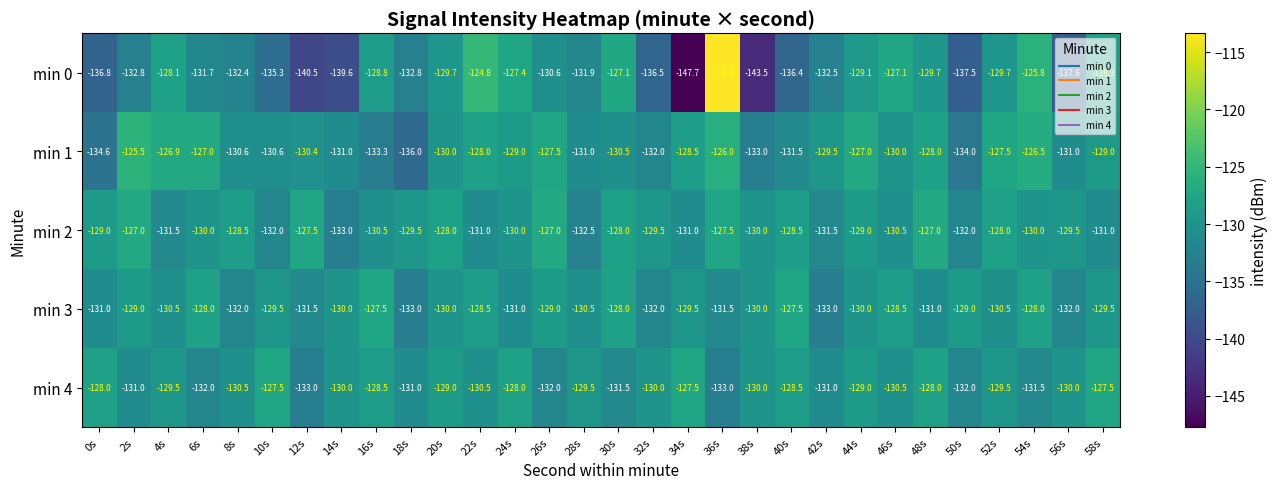

What is the difference between the maximum and minimum values in the min 0 series?

34.3